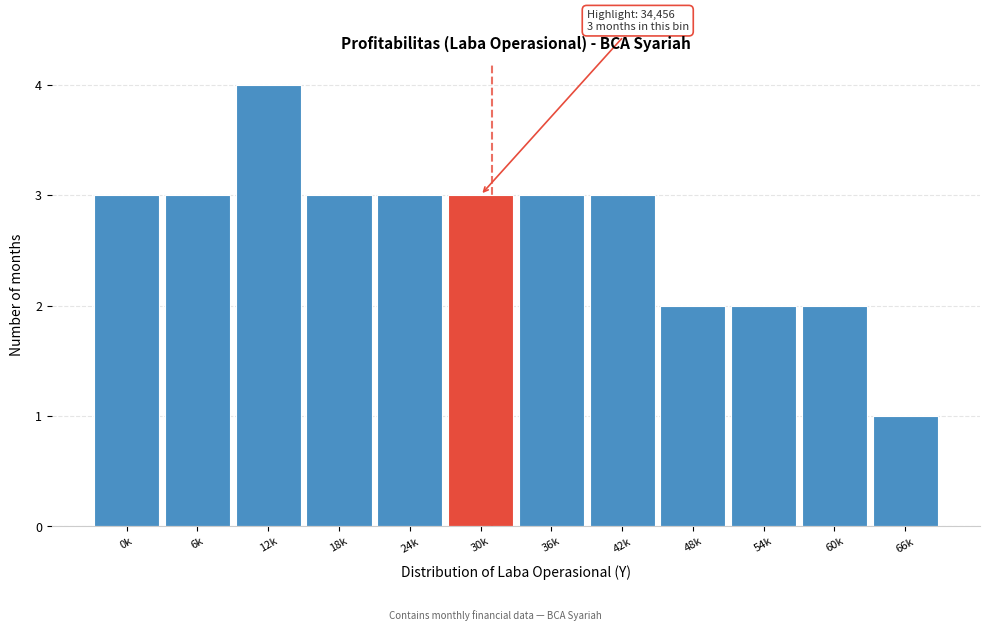

Reading right to left, extract all data points from this chart.

1	2	2	2	3	3	3	3	3	4	3	3